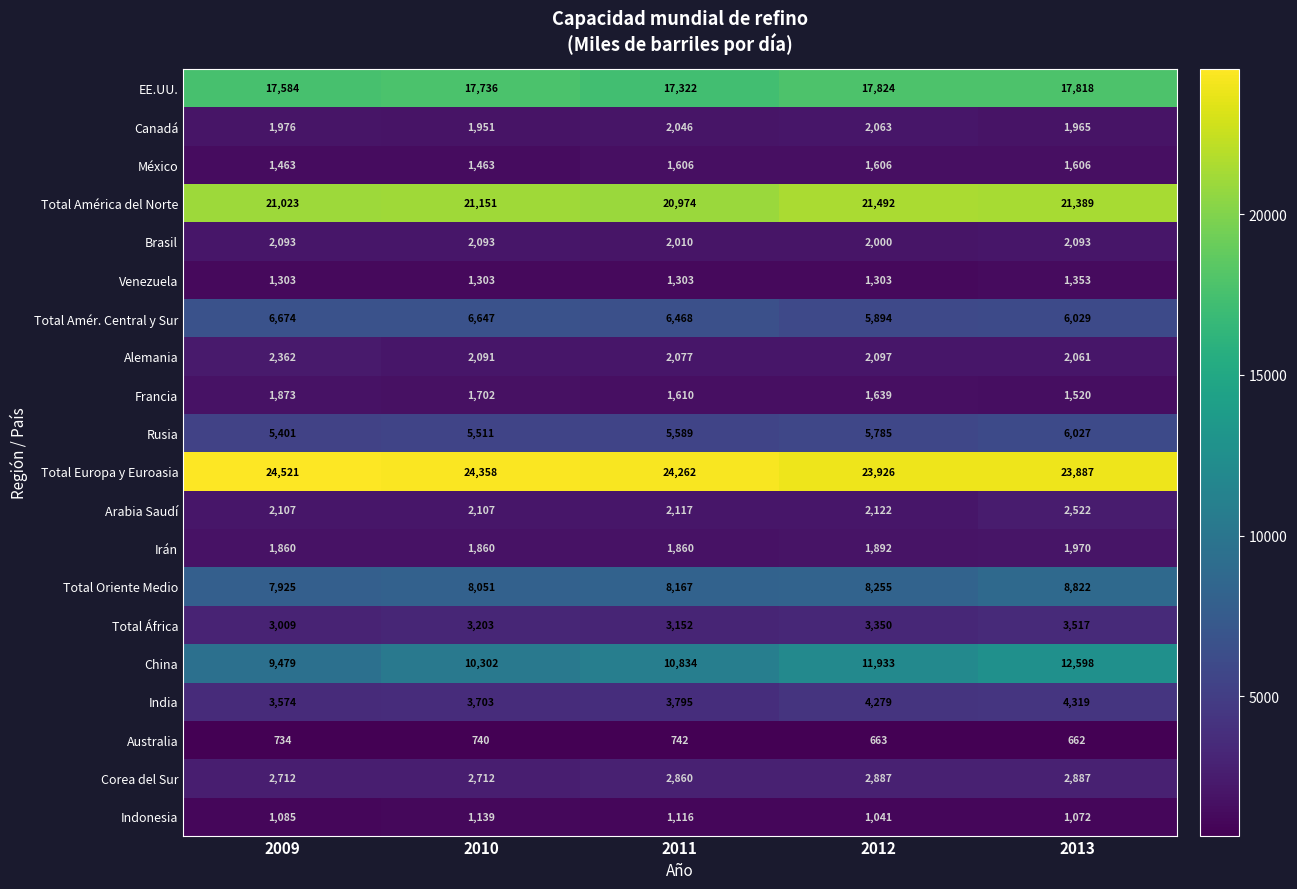

At 2011, list the series in order from smallest to largest.

Australia, Indonesia, Venezuela, México, Francia, Irán, Brasil, Canadá, Alemania, Arabia Saudí, Corea del Sur, Total África, India, Rusia, Total Amér. Central y Sur, Total Oriente Medio, China, EE.UU., Total América del Norte, Total Europa y Euroasia